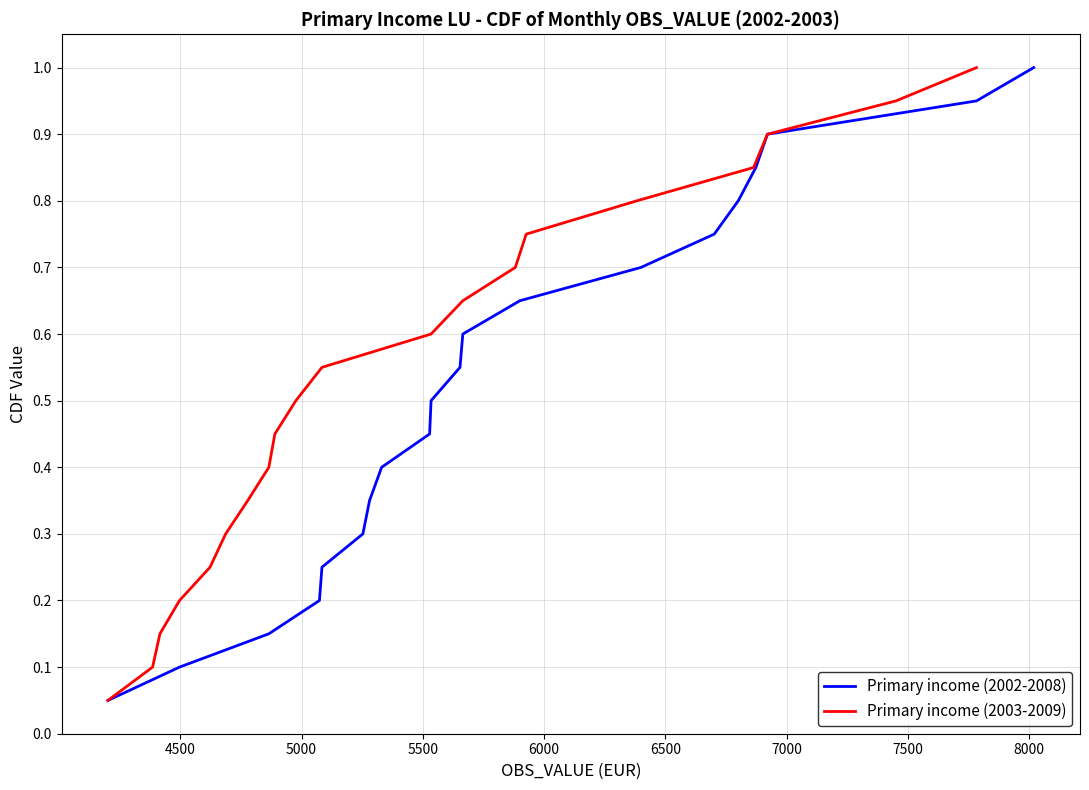

Count the number of data series in this chart.

2